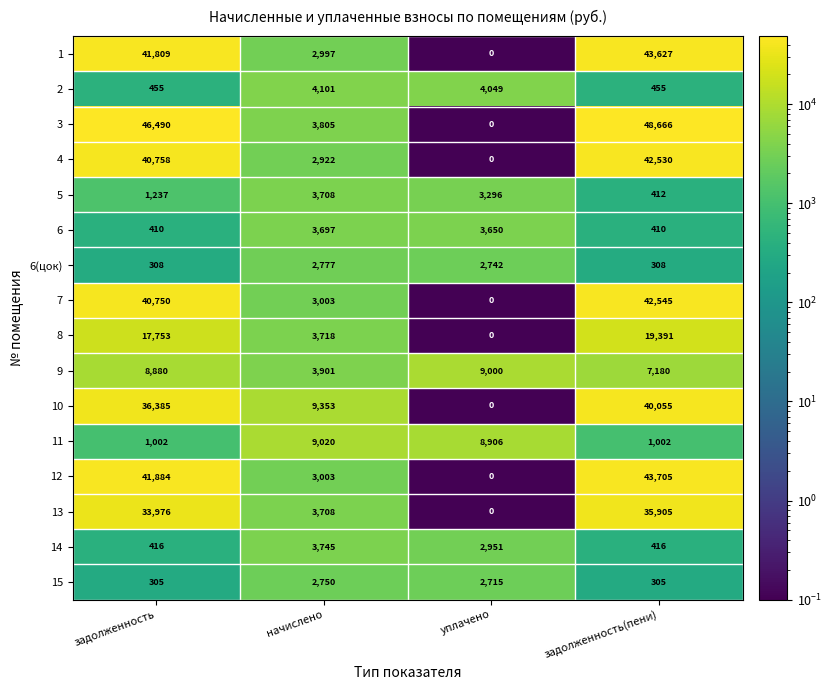

True or false: 12 has a value of 43705 at задолженность(пени).

True